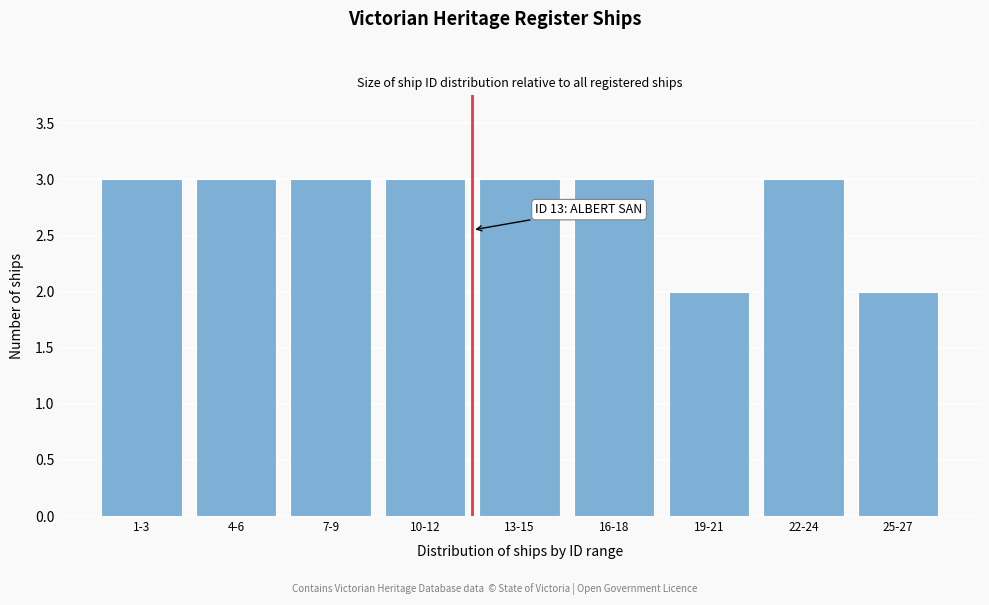

Reading right to left, extract all data points from this chart.

25-27=2	22-24=3	19-21=2	16-18=3	13-15=3	10-12=3	7-9=3	4-6=3	1-3=3